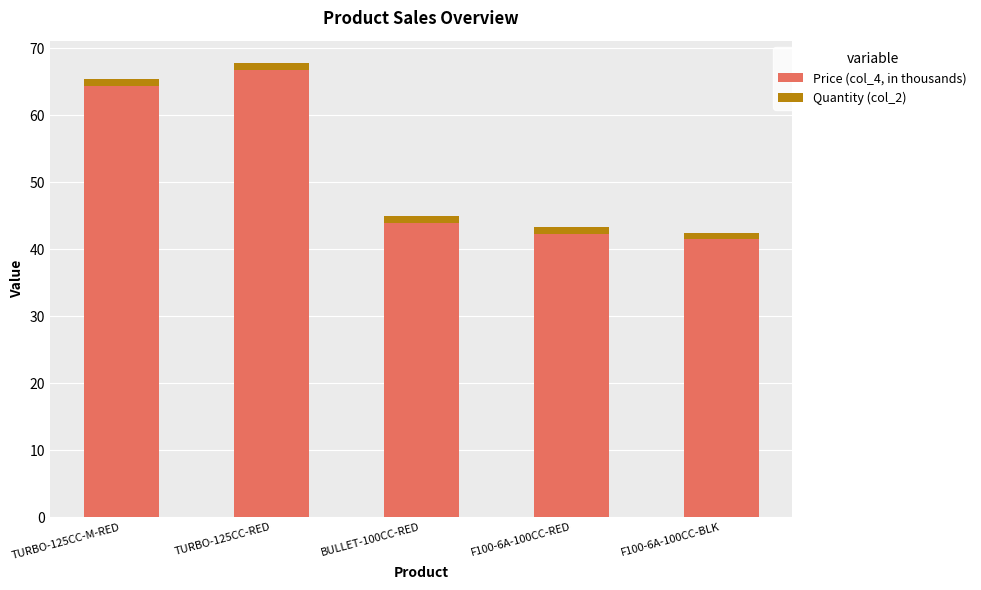

The value of Price (col_4, in thousands) at TURBO-125CC-M-RED is 64.4. True or false?

True